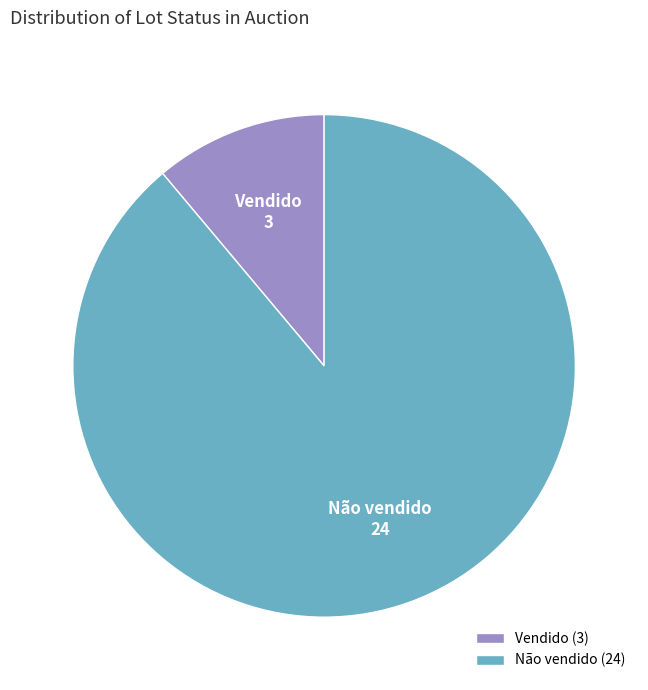

Which category has the biggest portion of the pie?

Não vendido